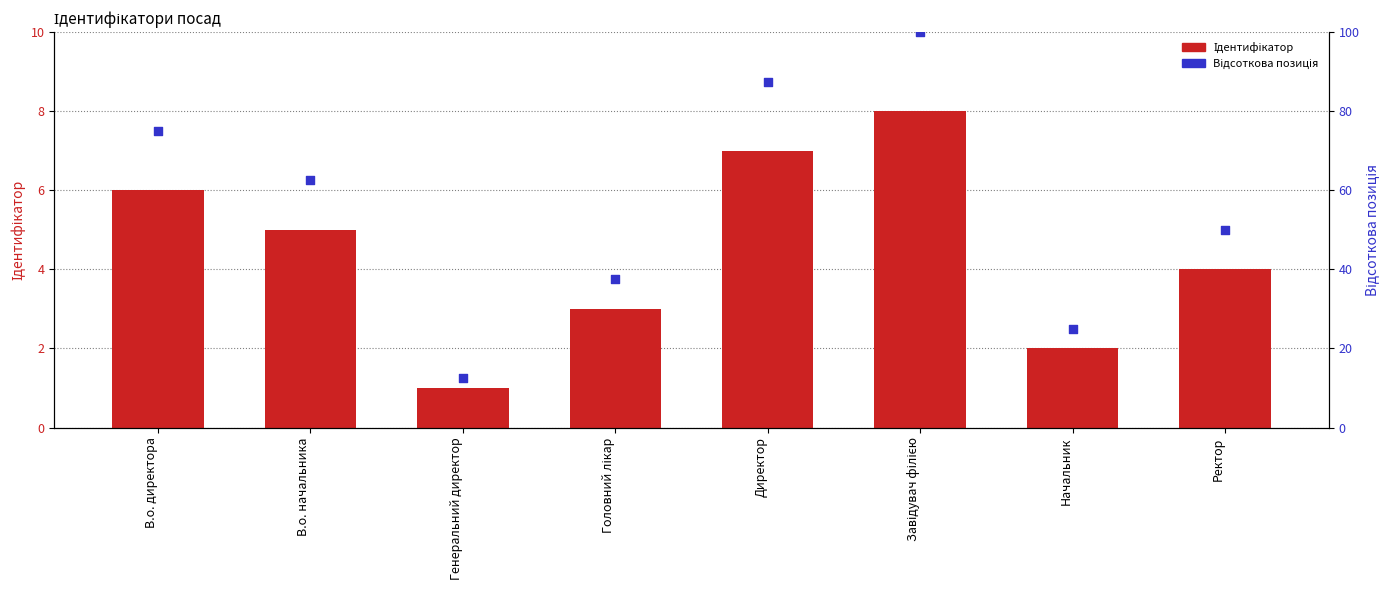

Which series has the largest Y range (max minus min)?

Відсоткова позиція